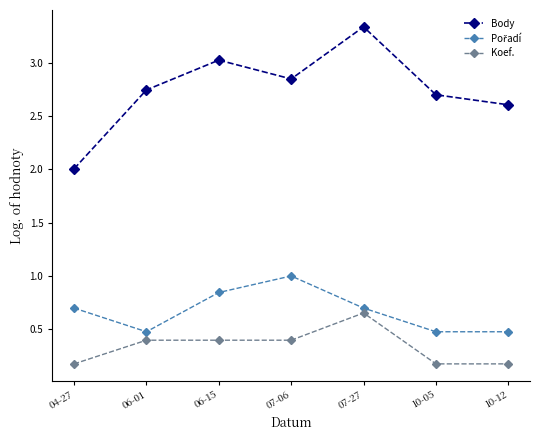

How many categories are shown in the chart?

7